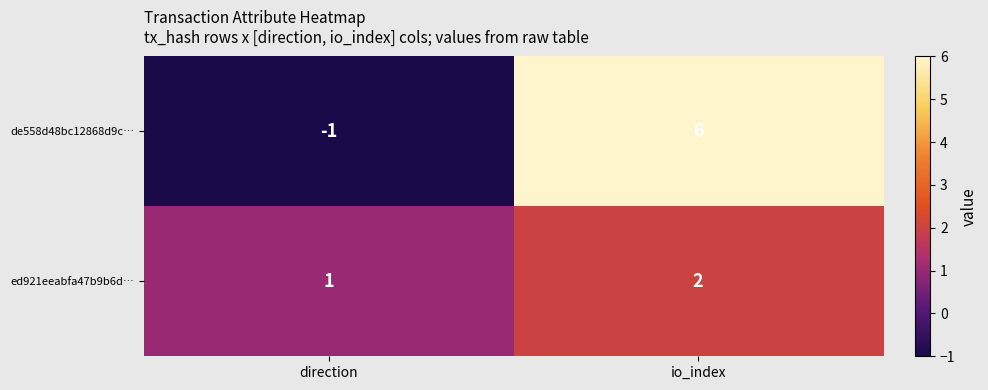

What is the total value across all series at io_index?

8